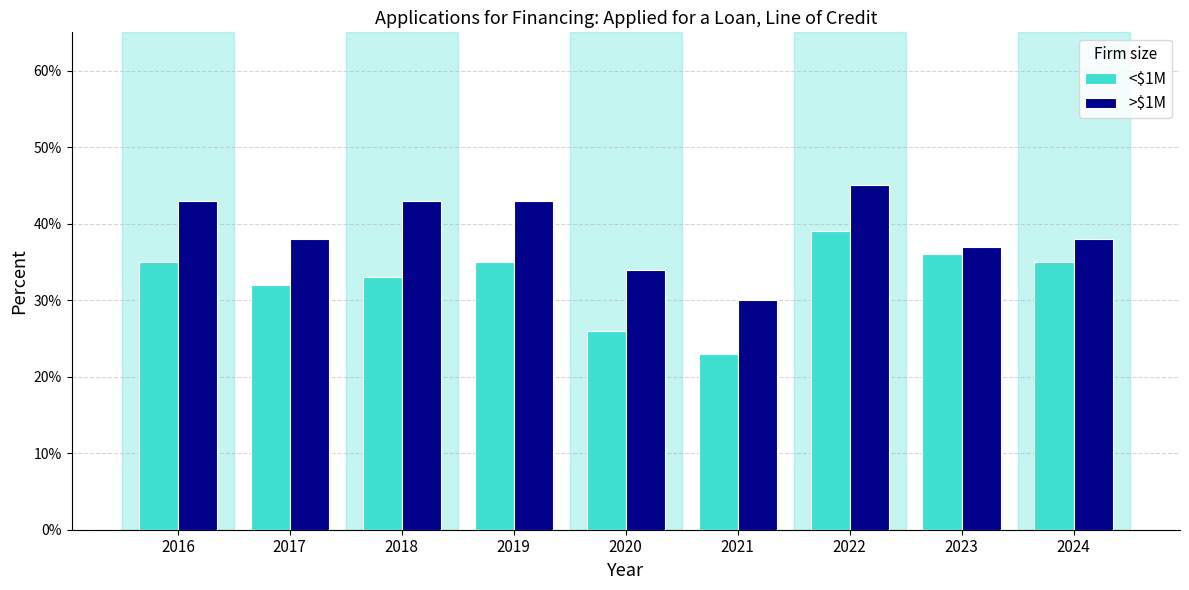

Rank the series by their maximum value, from lowest to highest.

<$1M, >$1M